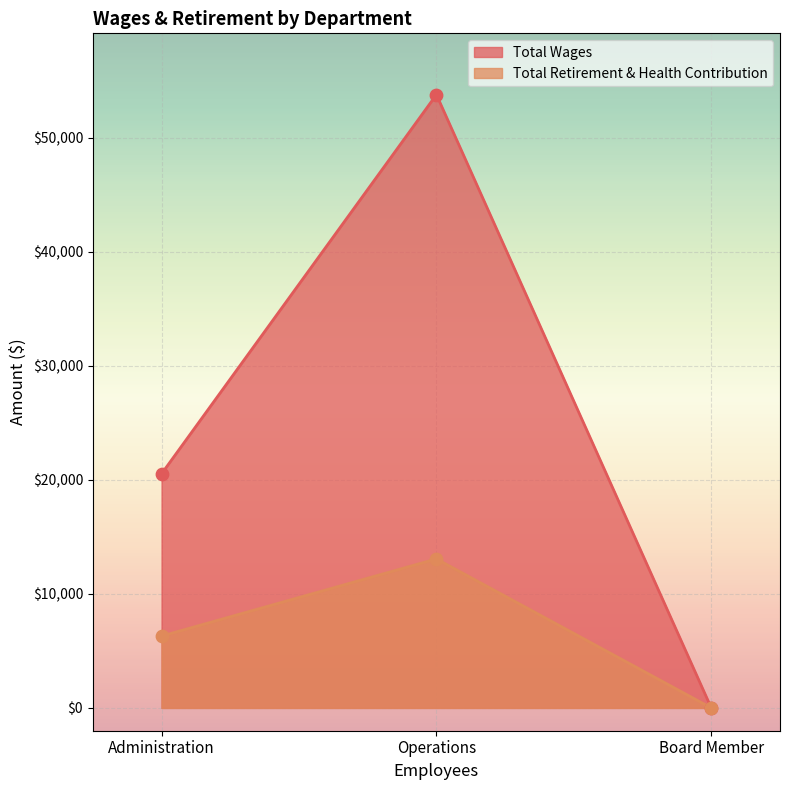

At which category is the sum across all series the highest?

Operations